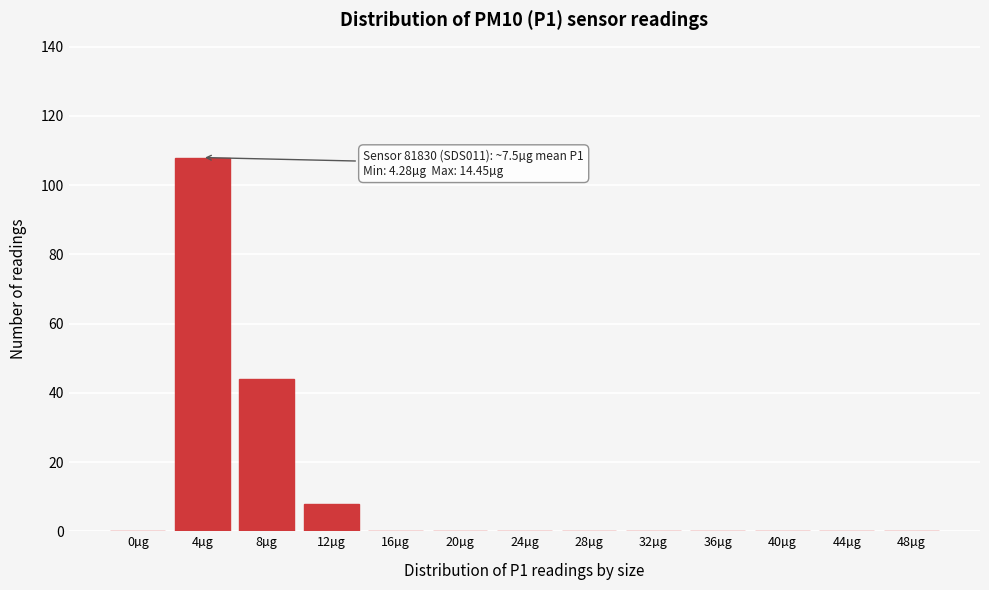

Reading right to left, extract all data points from this chart.

48µg=0	44µg=0	40µg=0	36µg=0	32µg=0	28µg=0	24µg=0	20µg=0	16µg=0	12µg=8	8µg=44	4µg=108	0µg=0